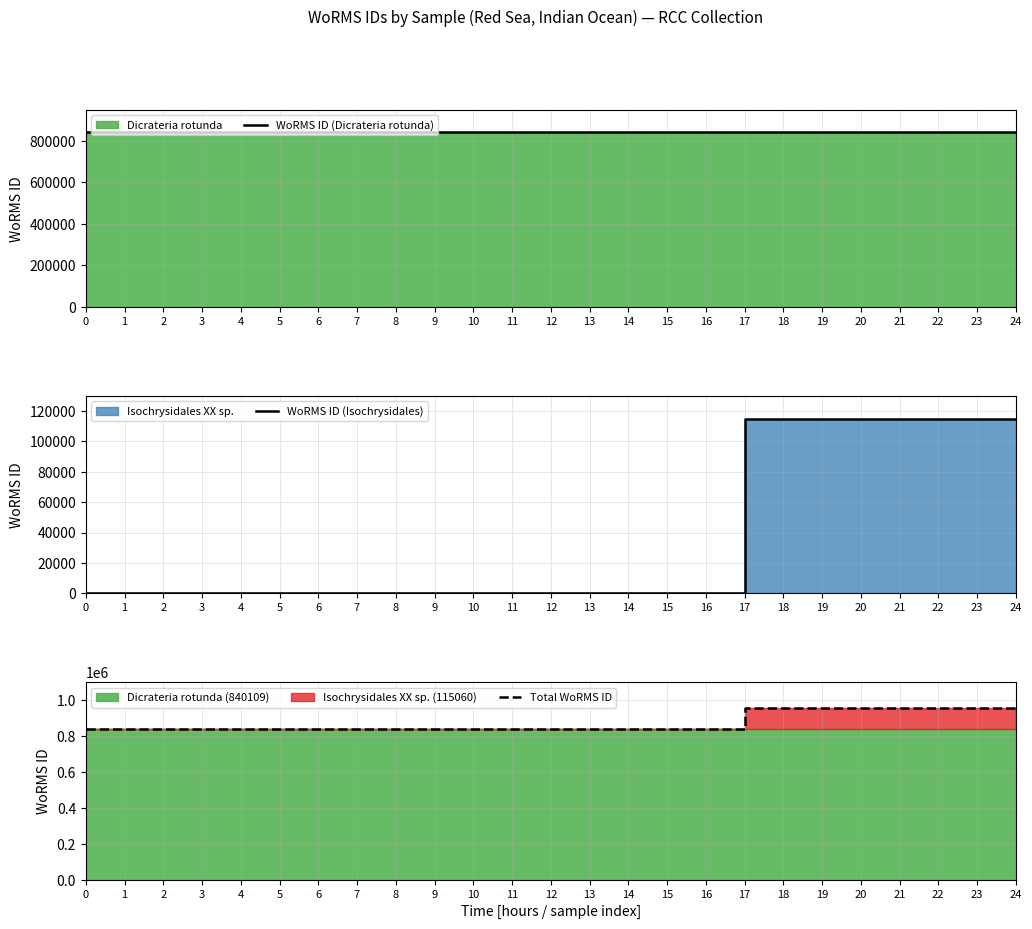

Which series has the largest total across all categories?

Total WoRMS ID